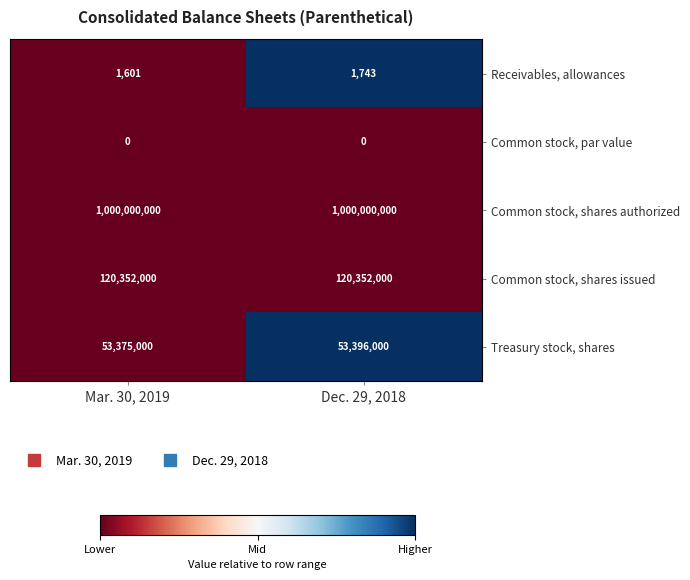

Reading left to right, transcribe all the data shown in this chart.

Receivables, allowances: 1601	1743
Common stock, par value: 0	0
Common stock, shares authorized: 1000000000	1000000000
Common stock, shares issued: 120352000	120352000
Treasury stock, shares: 53375000	53396000